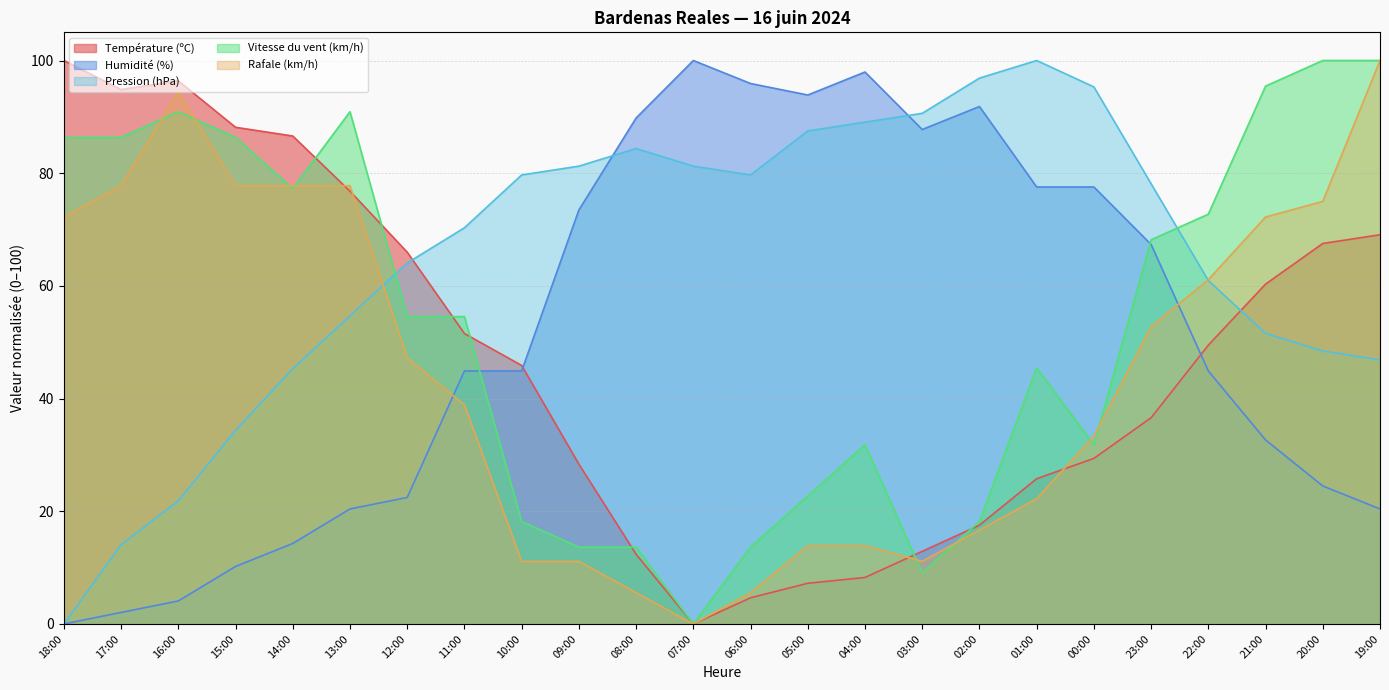

How many data points does each series have?

24